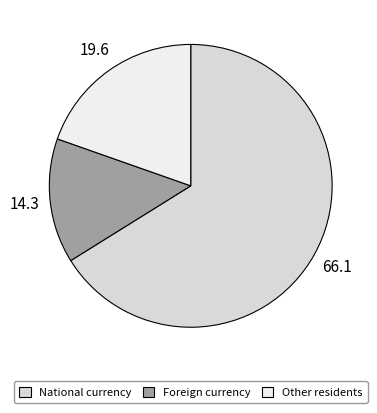

How many slices are in this pie chart?

3